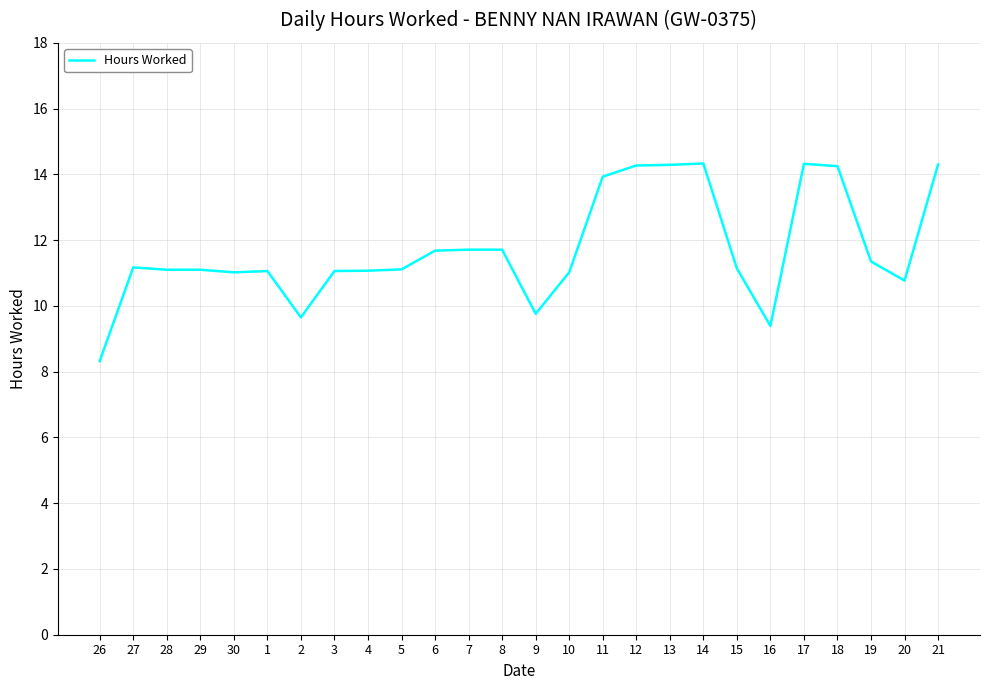

What is the change in value from 11 to 19?

-2.6